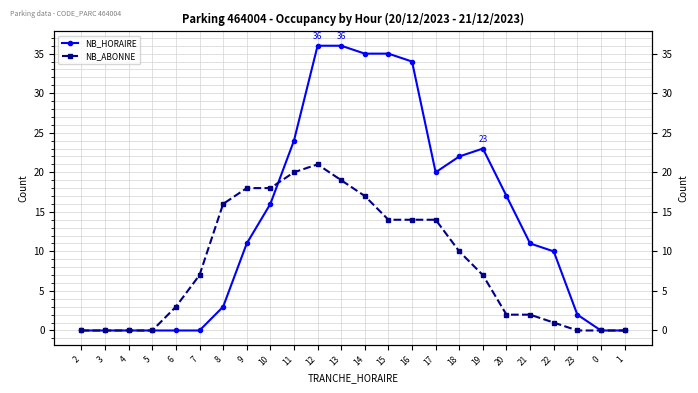

What is the total value across all series at 15?

49